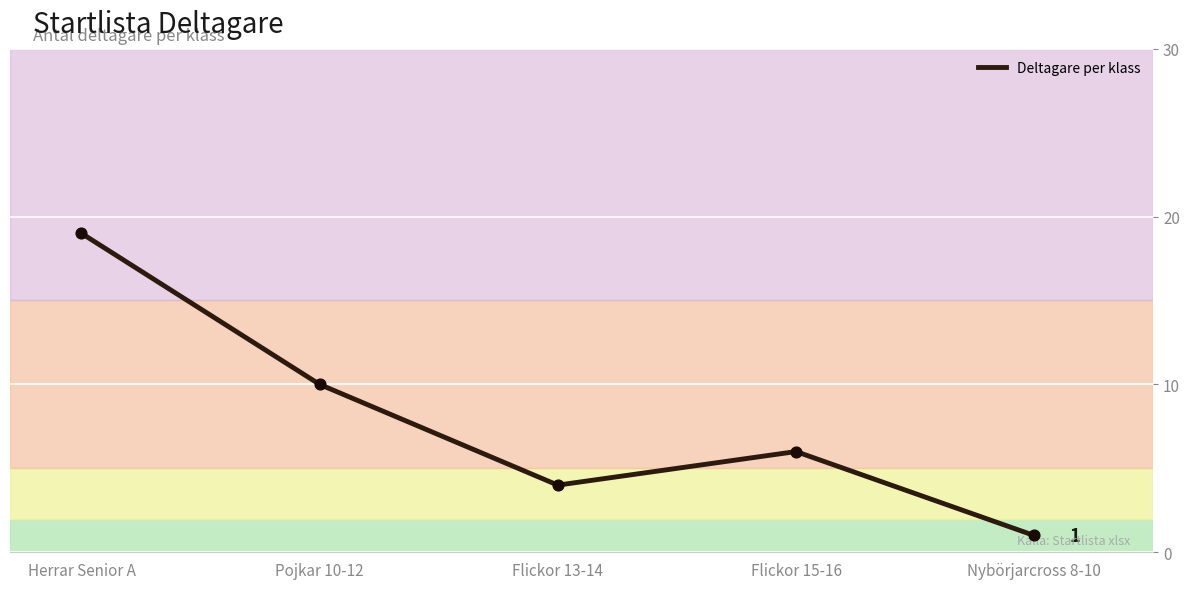

What is the ratio of the value at Pojkar 10-12 to the value at Flickor 13-14?

2.5